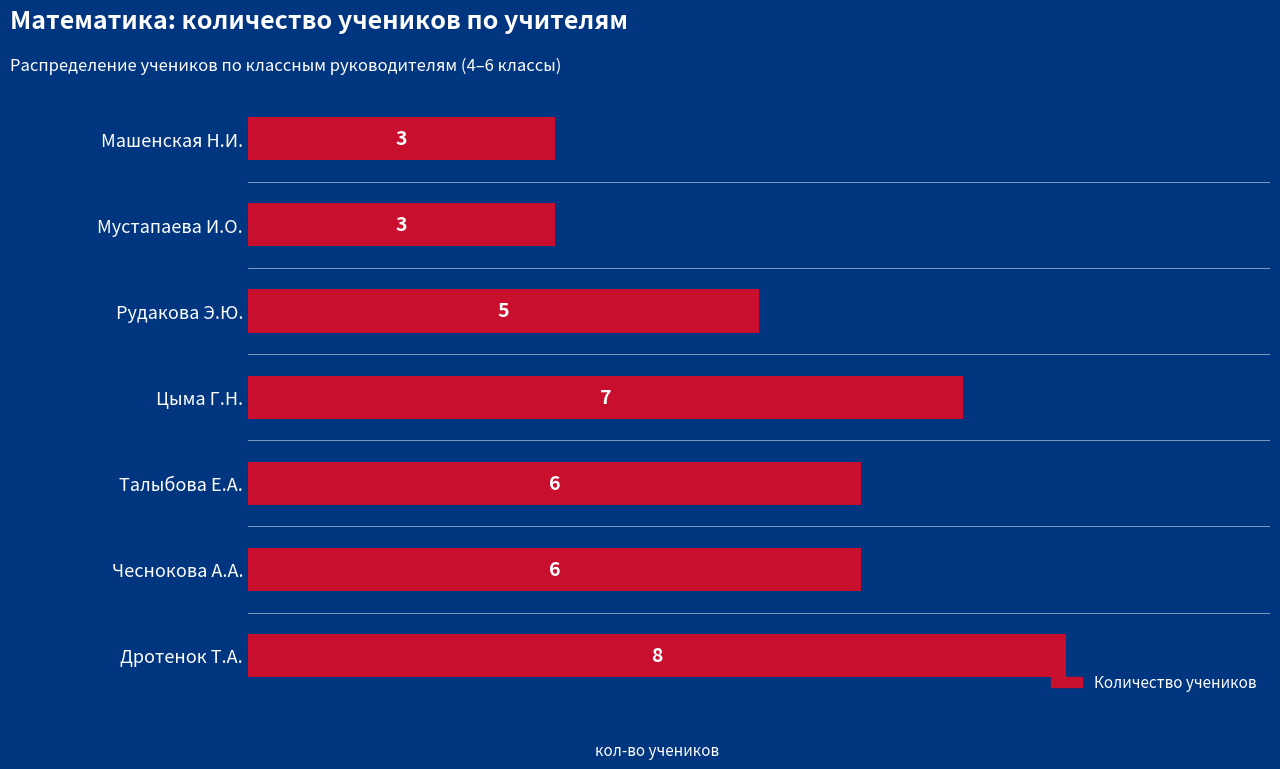

The value at Чеснокова А.А. is 4. True or false?

False